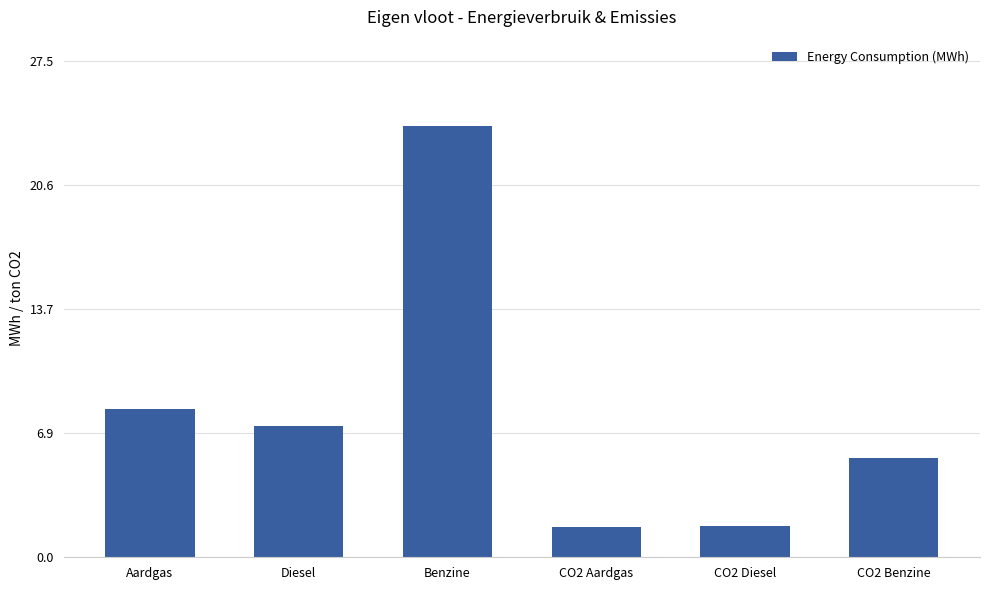

Count the number of values greater than 7.

3